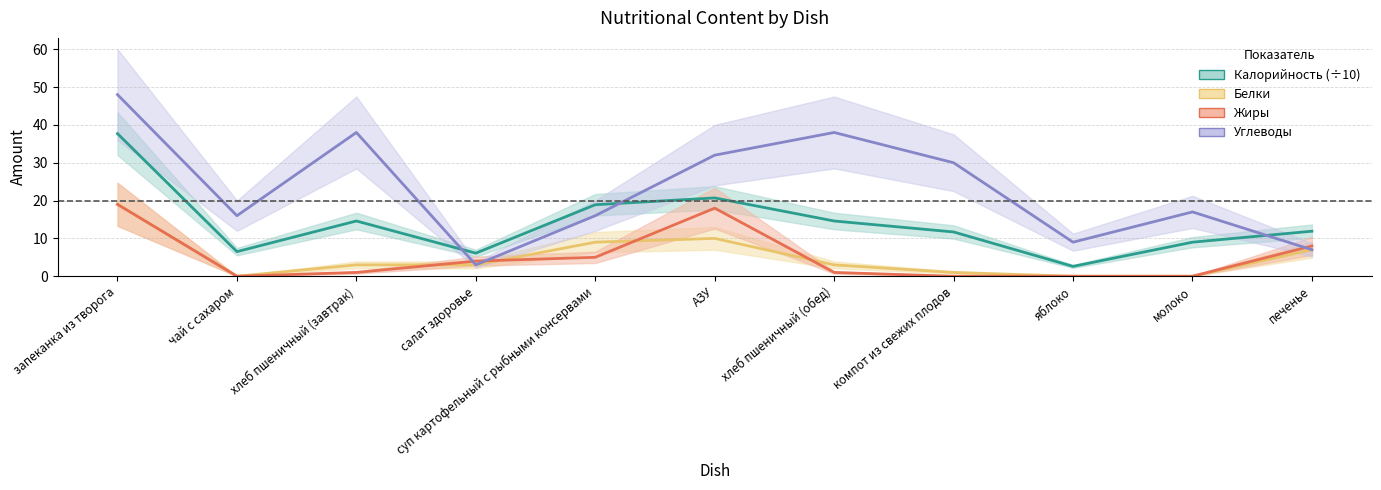

How many intersections are there between Углеводы and Жиры?

3